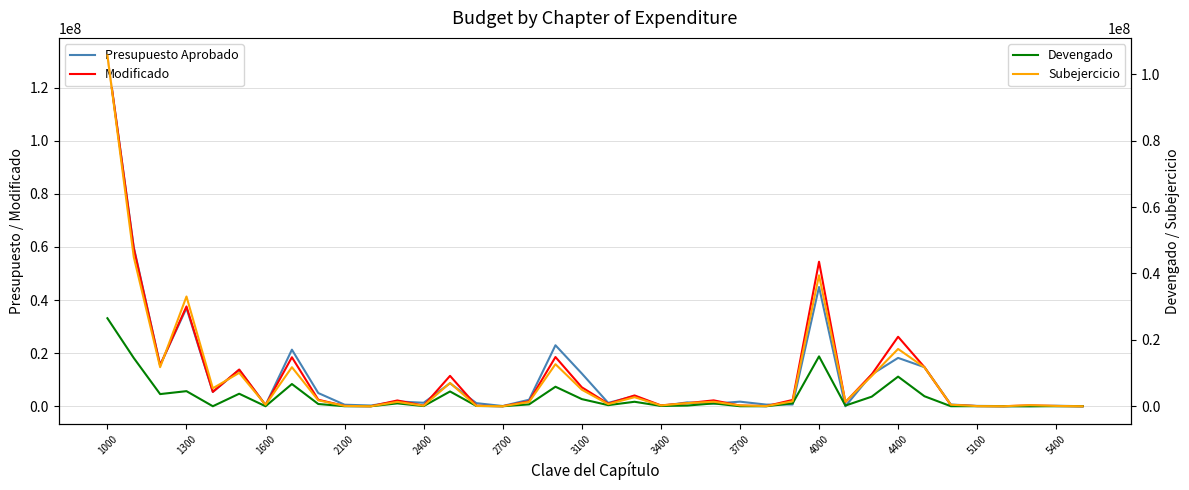

True or false: Modificado and Subejercicio intersect in this chart.

False